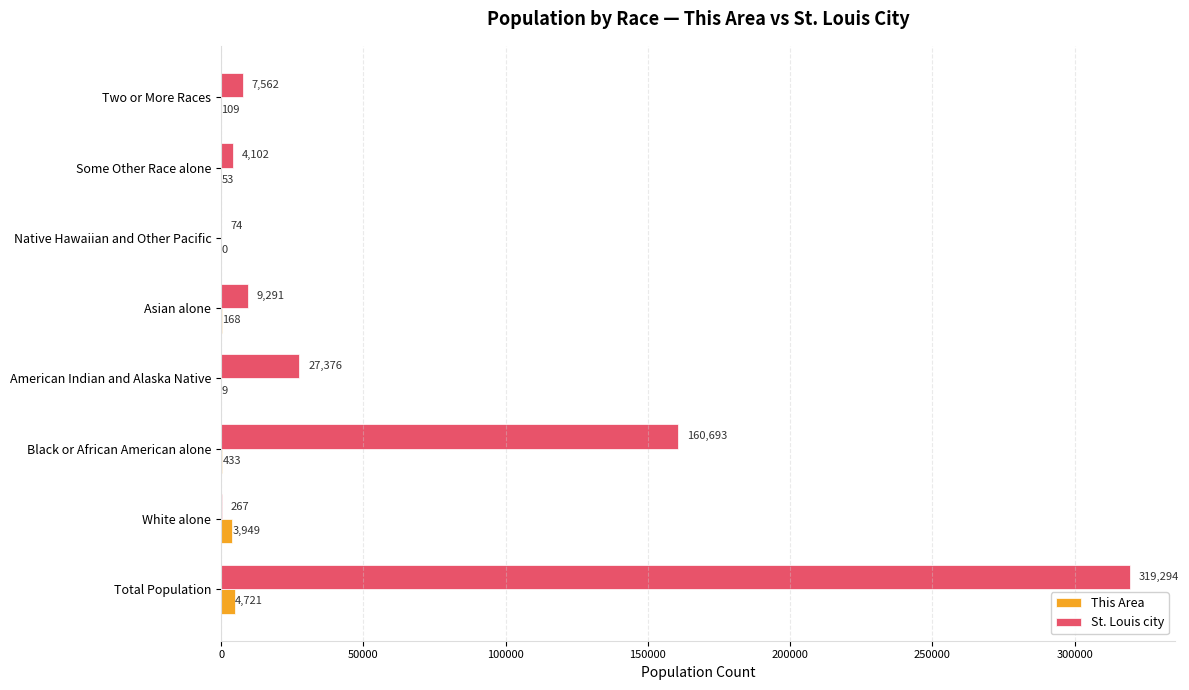

The This Area series shows 109 at Two or More Races. True or false?

True